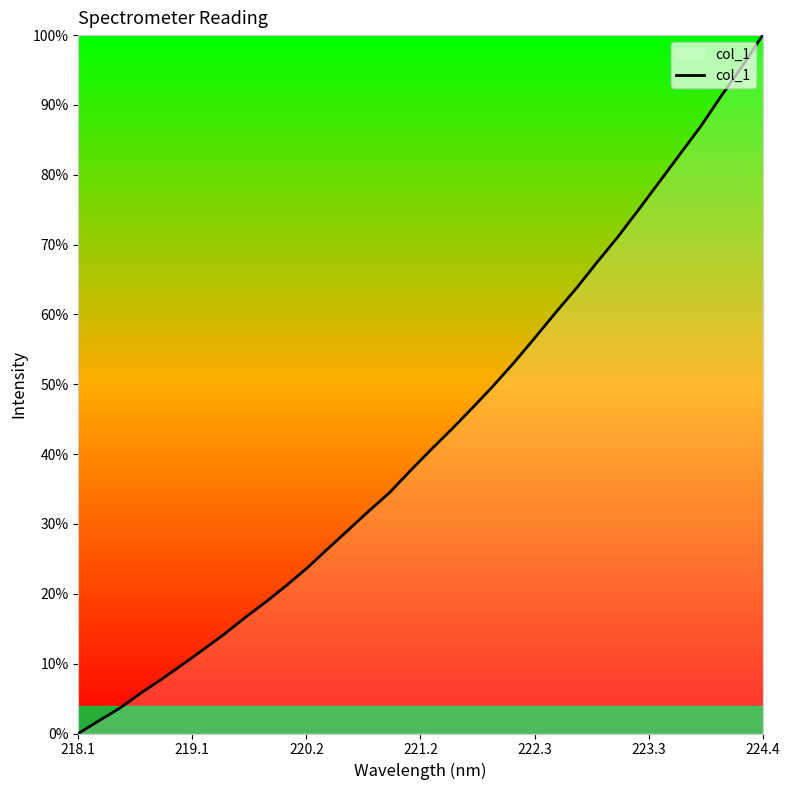

Does the chart have visible grid lines?

No